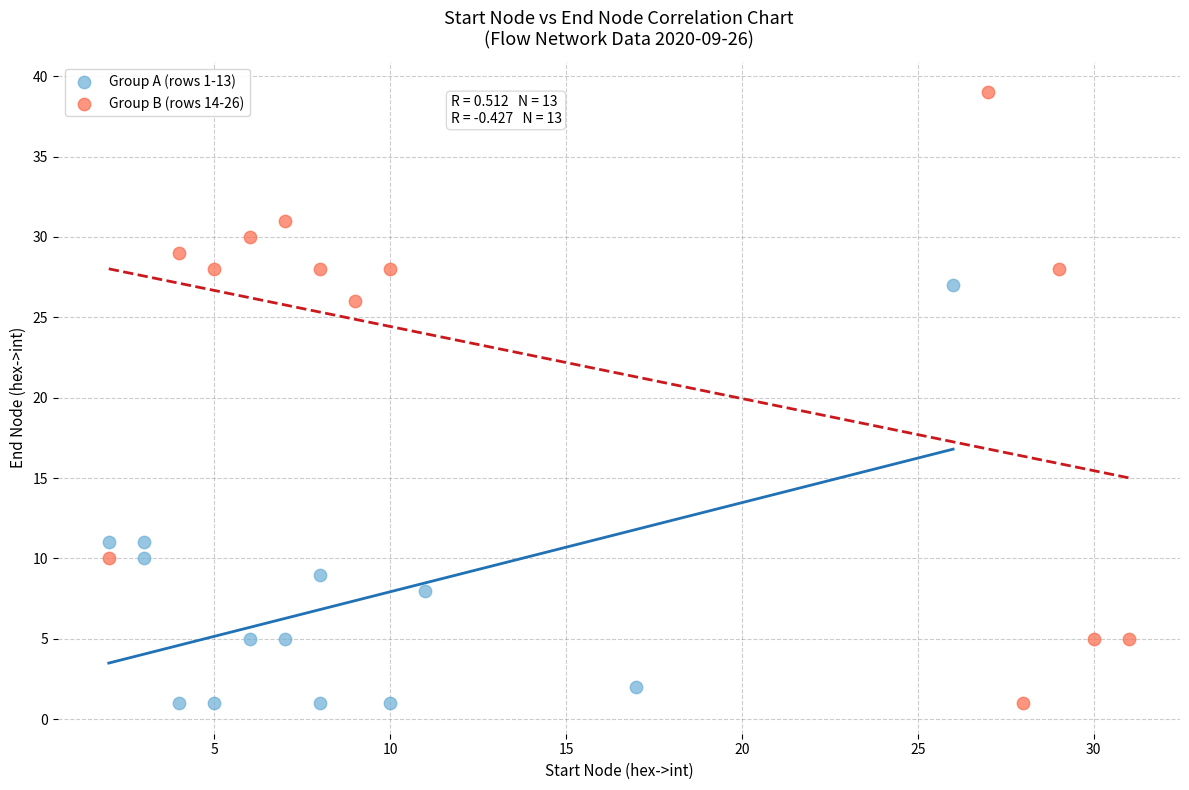

Which series reaches the maximum Y coordinate?

Group B (rows 14-26)